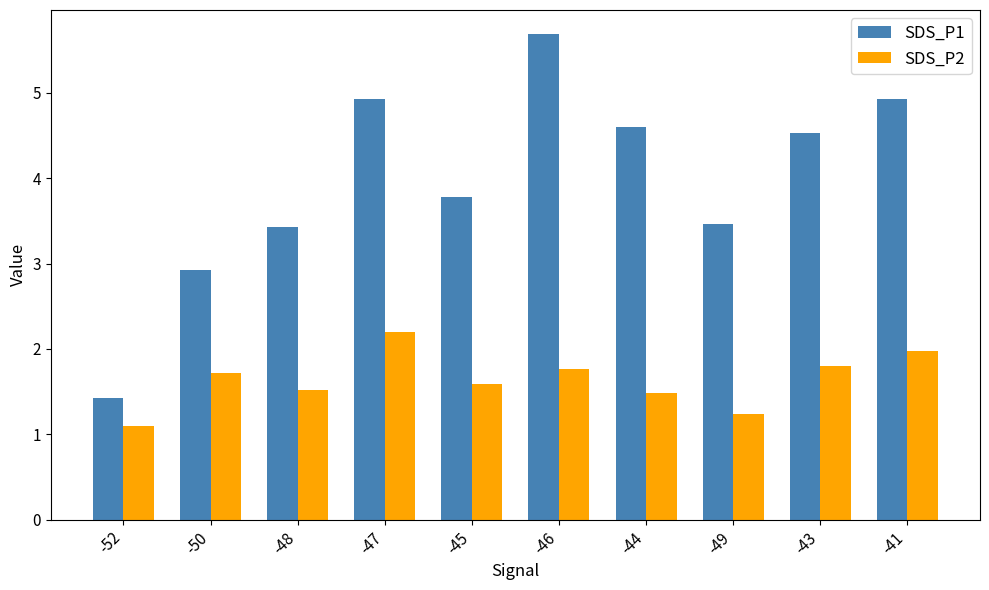

How many values in the SDS_P1 series are below 4?

5